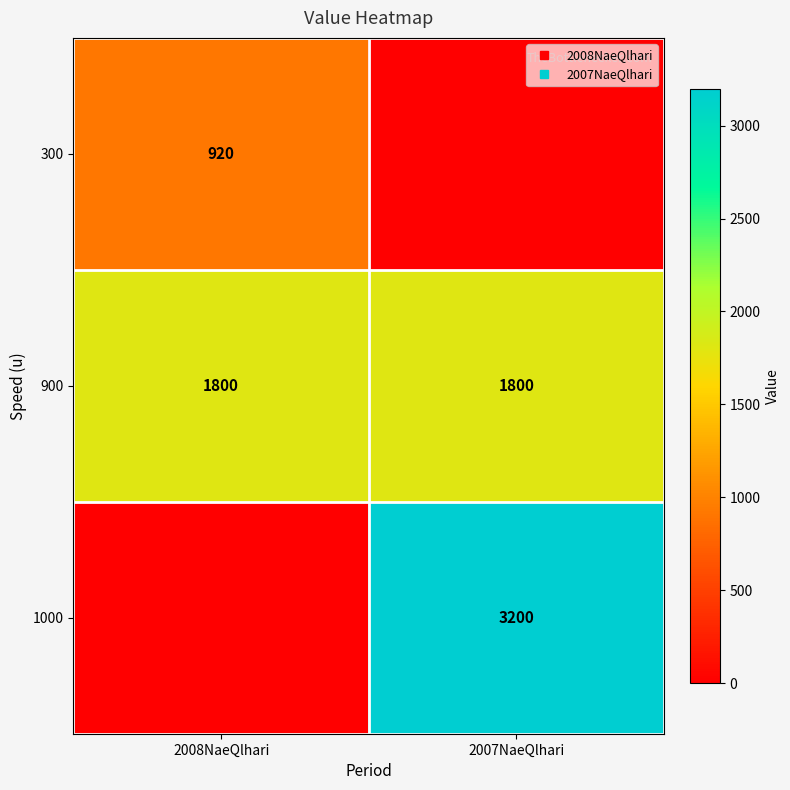

How many positive values does the 1000 series have?

1